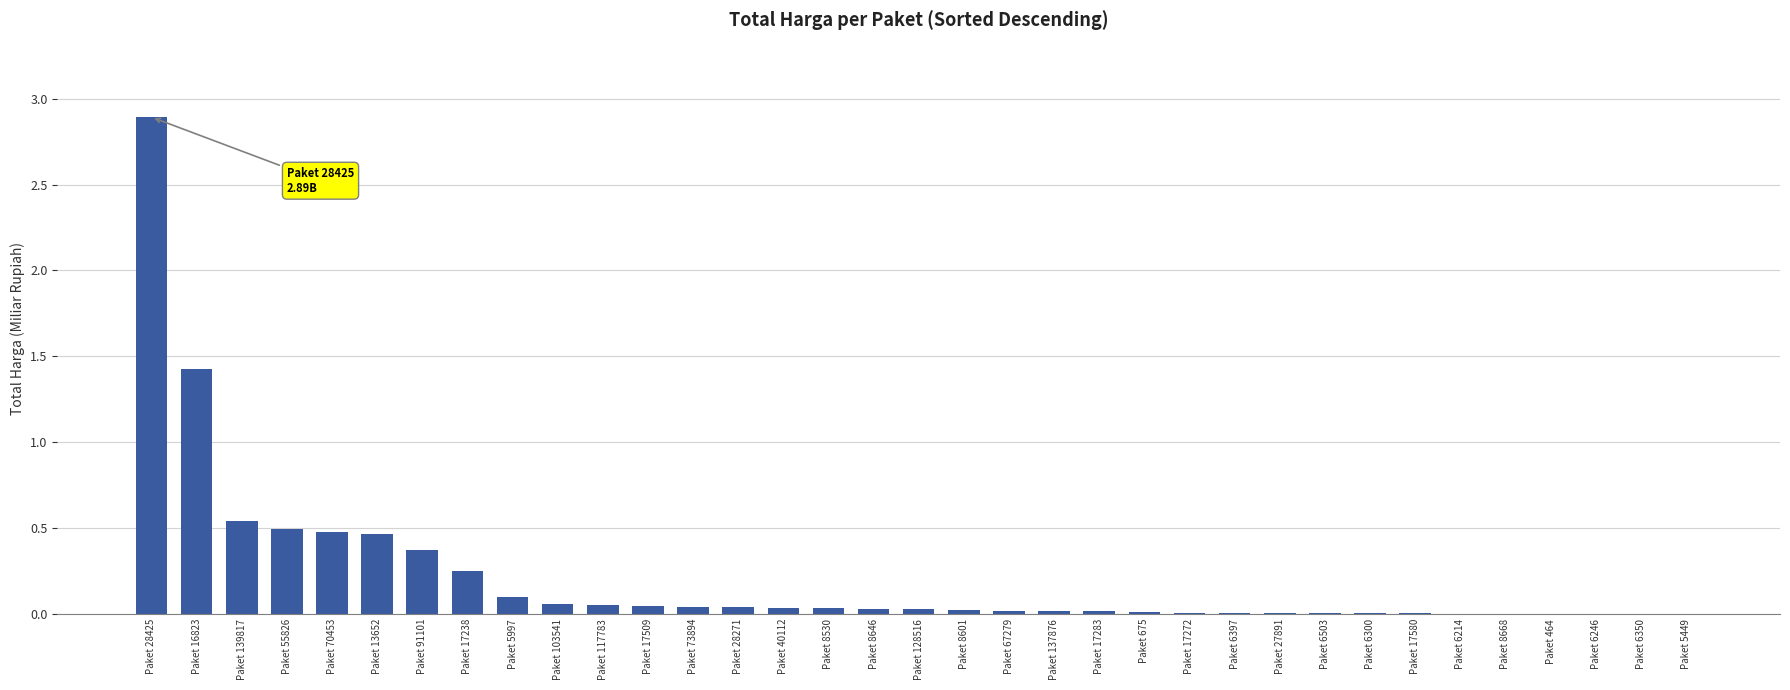

True or false: the data shows 0.0 at Paket 6214.

True